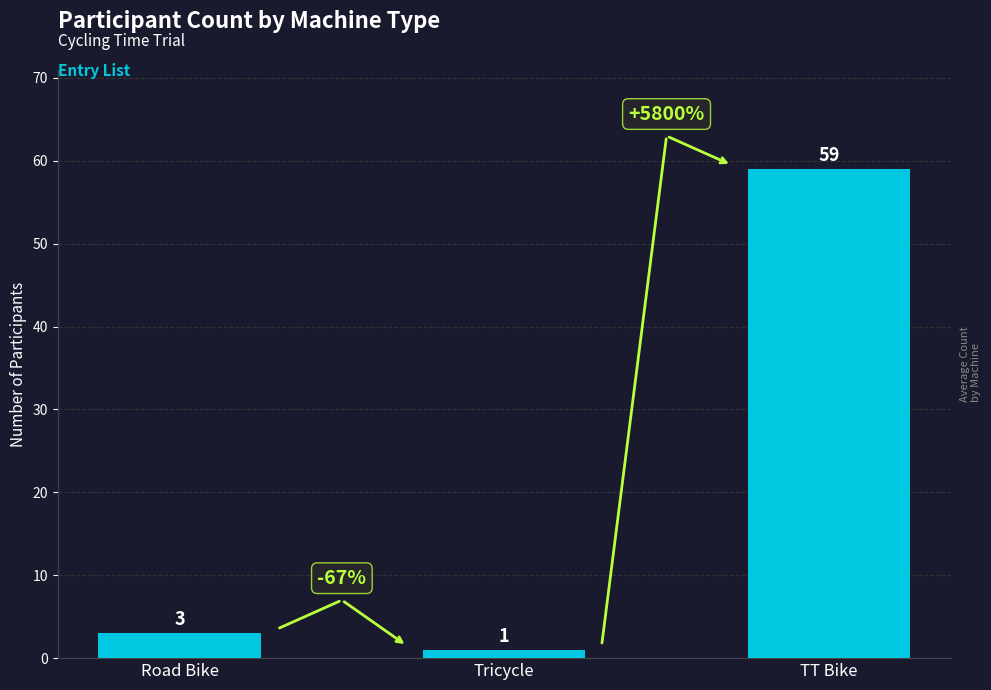

Where is the data nearest to the value 30?

Road Bike